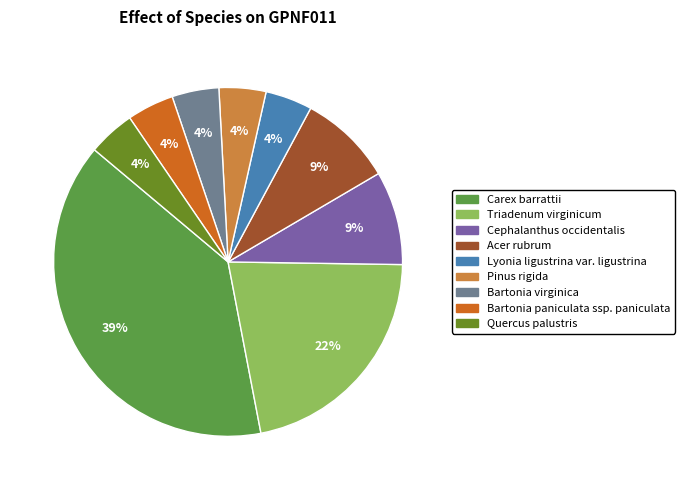

Between Quercus palustris and Triadenum virginicum, which is larger?

Triadenum virginicum